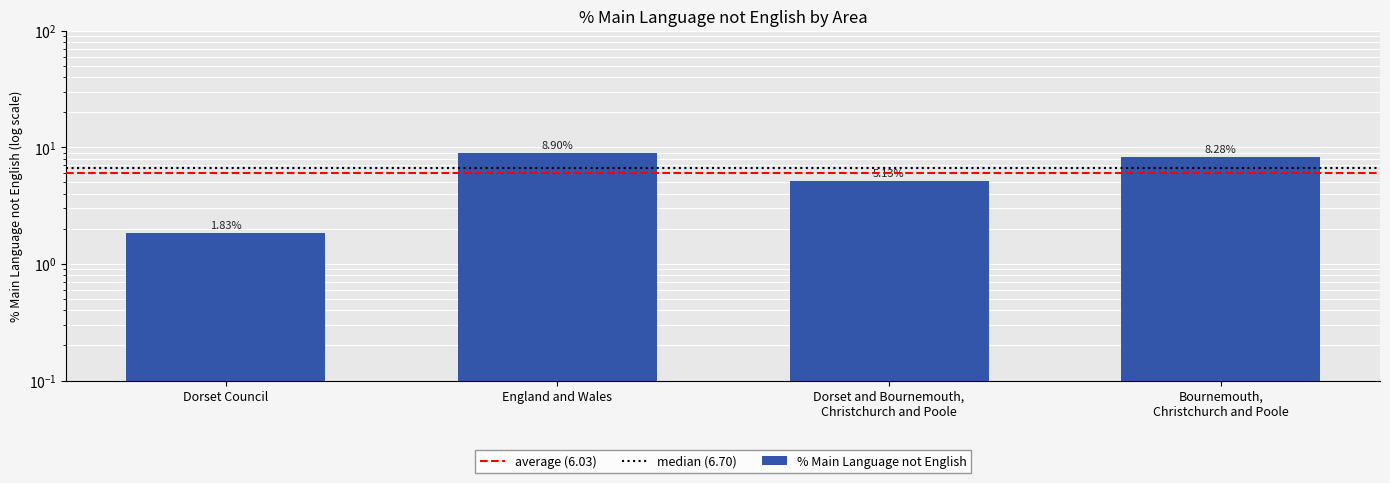

Rank the categories by value from lowest to highest.

Dorset Council, Dorset and Bournemouth,
Christchurch and Poole, Bournemouth,
Christchurch and Poole, England and Wales